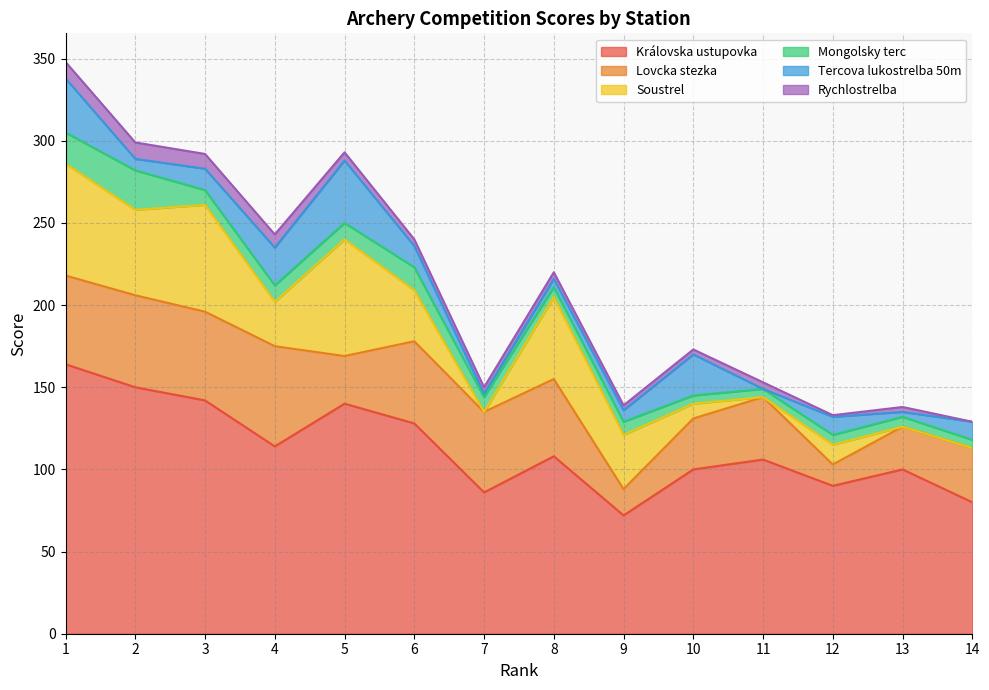

What is the total value across all series at 6?

240